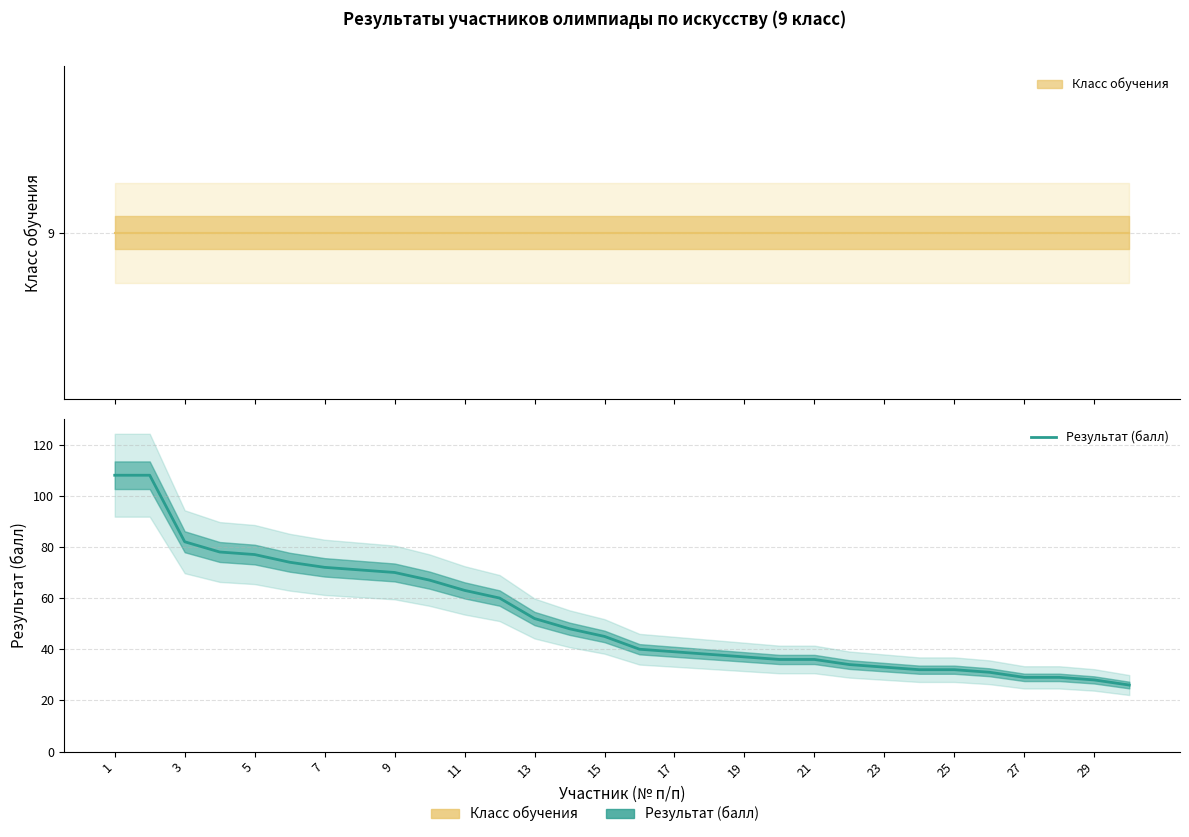

What is the change in value from 19 to 21?

-2